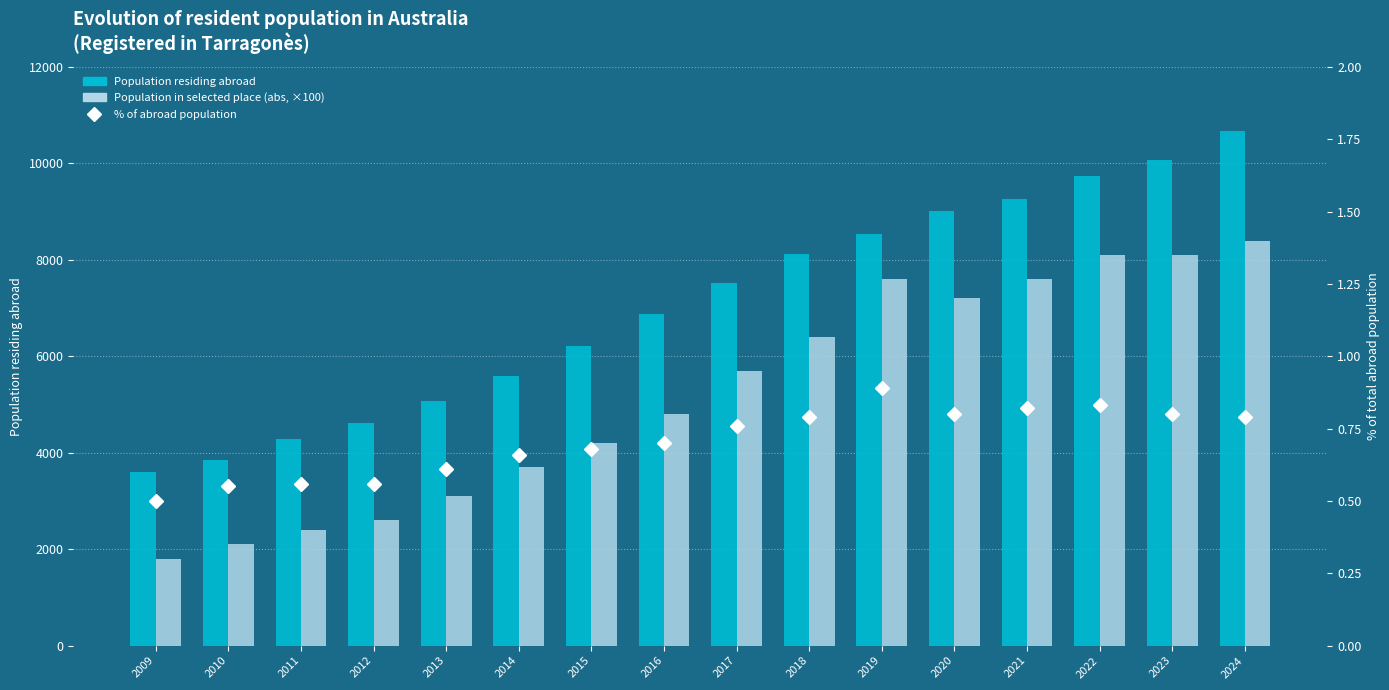

At which label is Population residing abroad closest to 7138?

2016